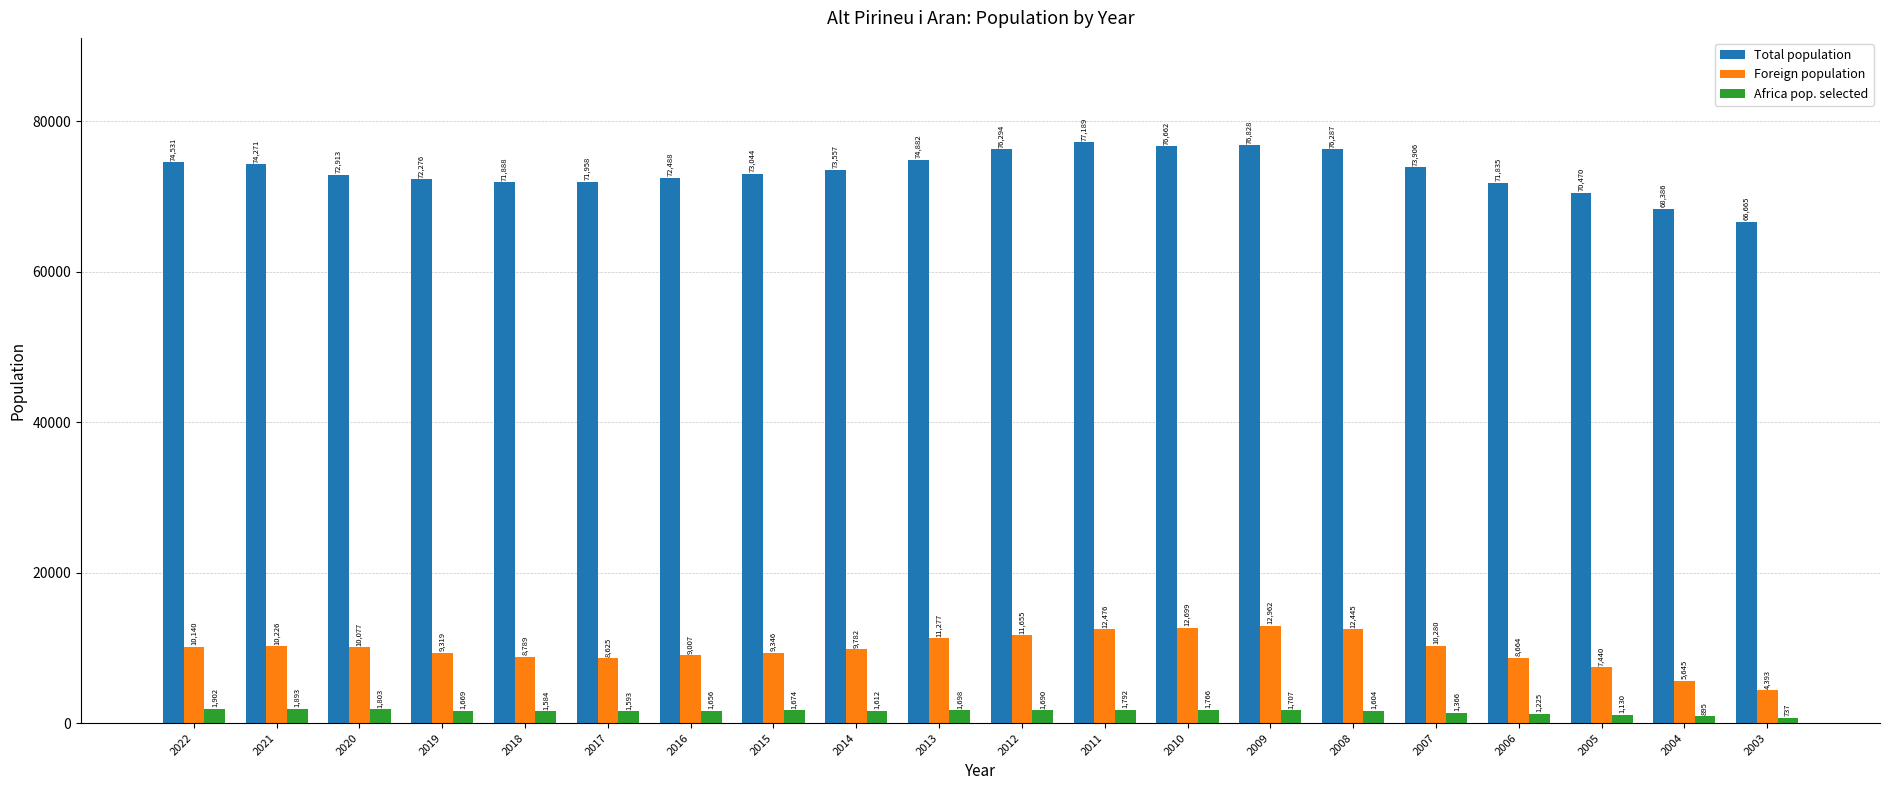

Count the number of data series in this chart.

3